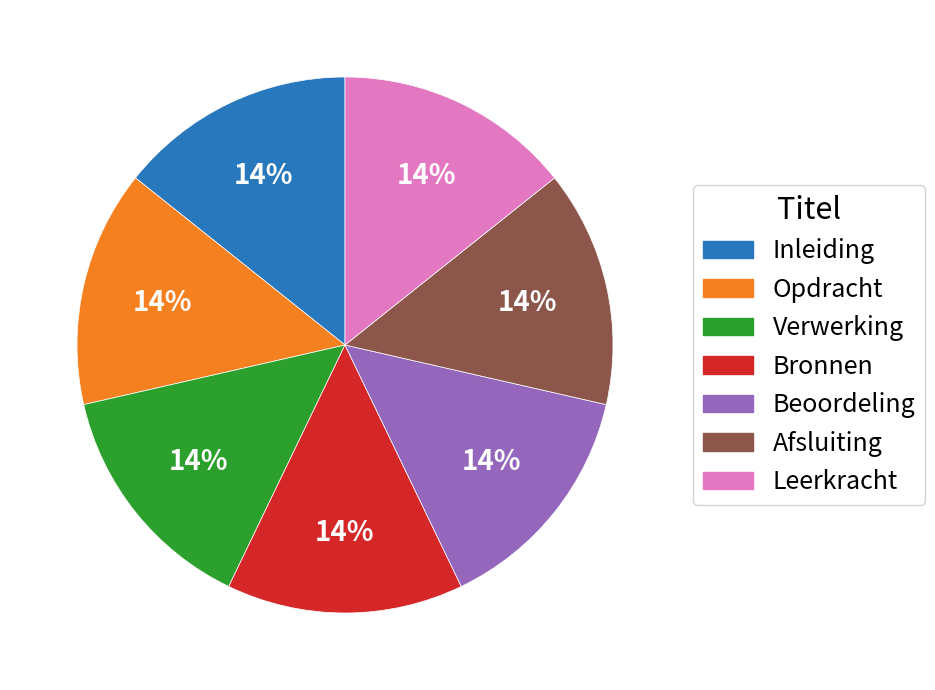

How many slices are in this pie chart?

7